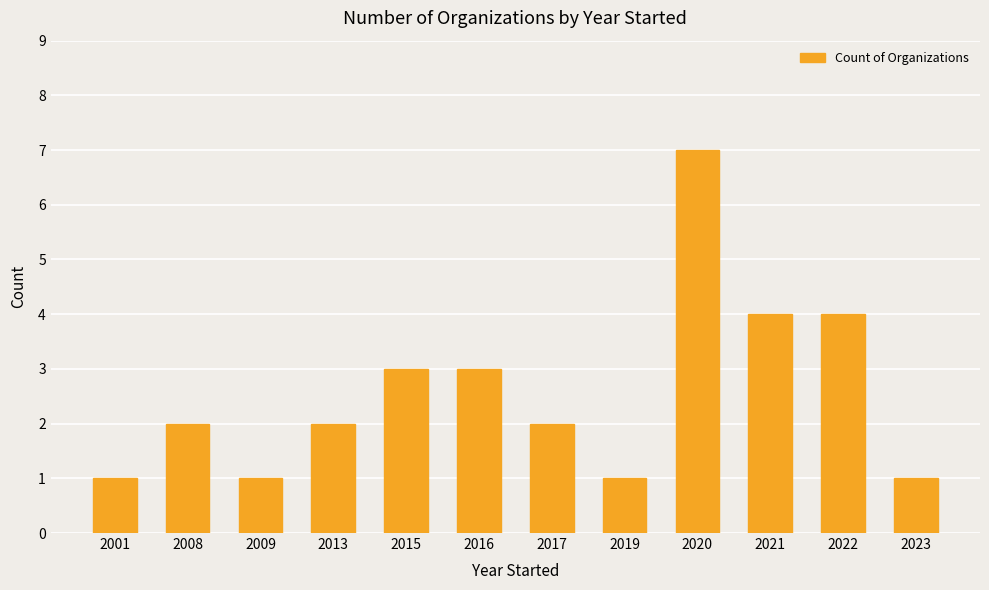

What is the change in value from 2015 to 2023?

-2